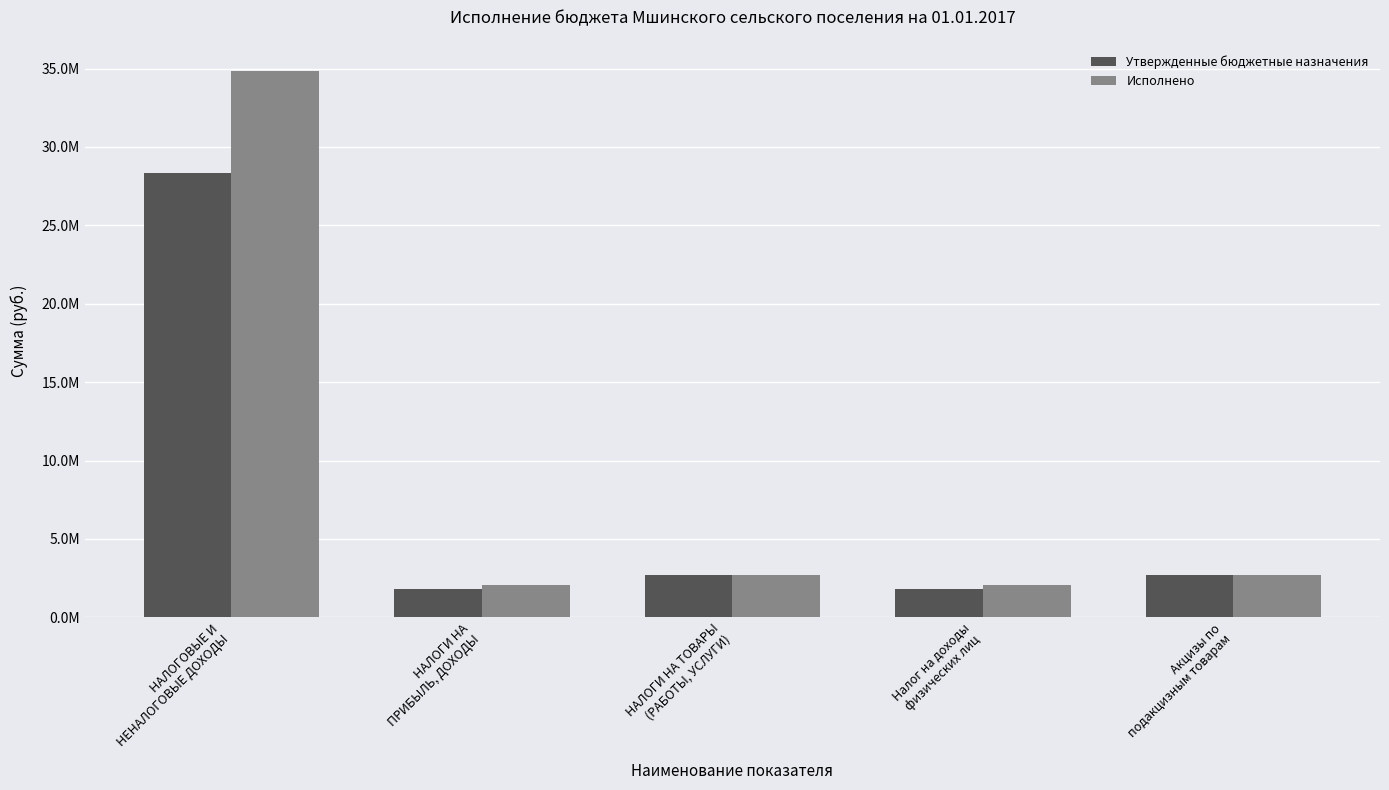

Is it true that Утвержденные бюджетные назначения equals 1776500.0 at НАЛОГИ НА
ПРИБЫЛЬ, ДОХОДЫ?

True